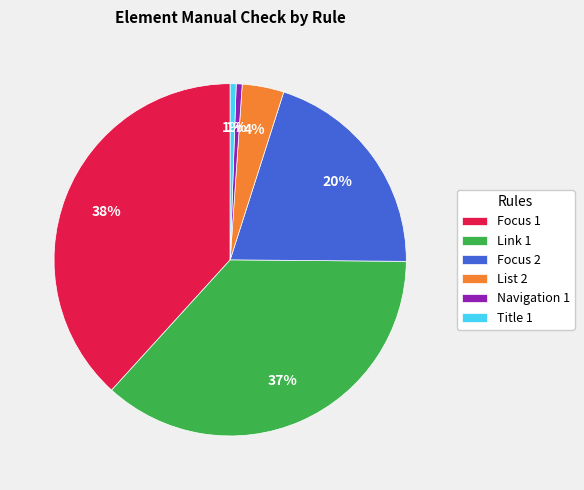

Combined, do Navigation 1 and Focus 2 account for over 50%?

No